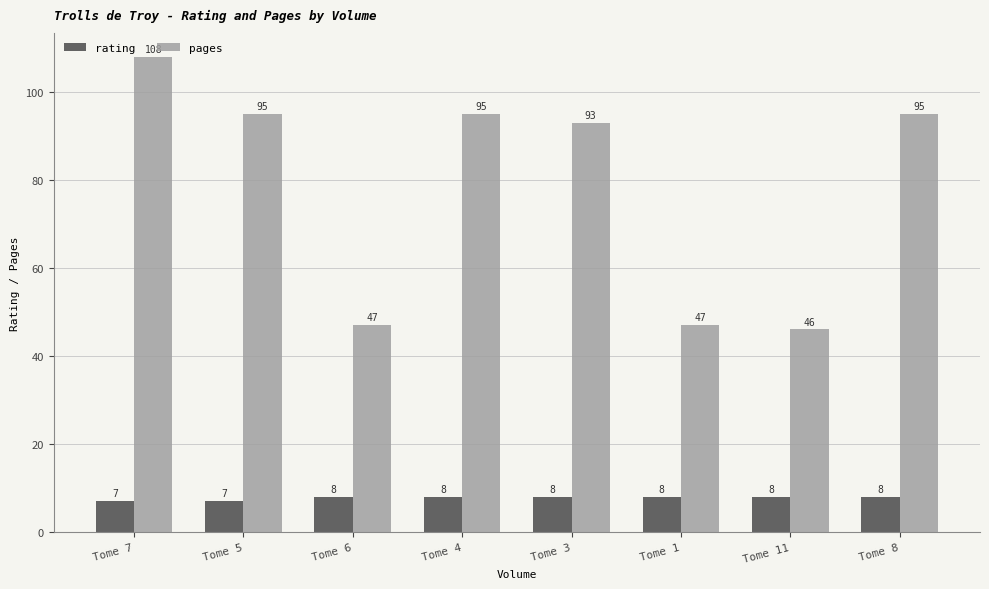

What is the label of the 4th bar from the right?

Tome 3